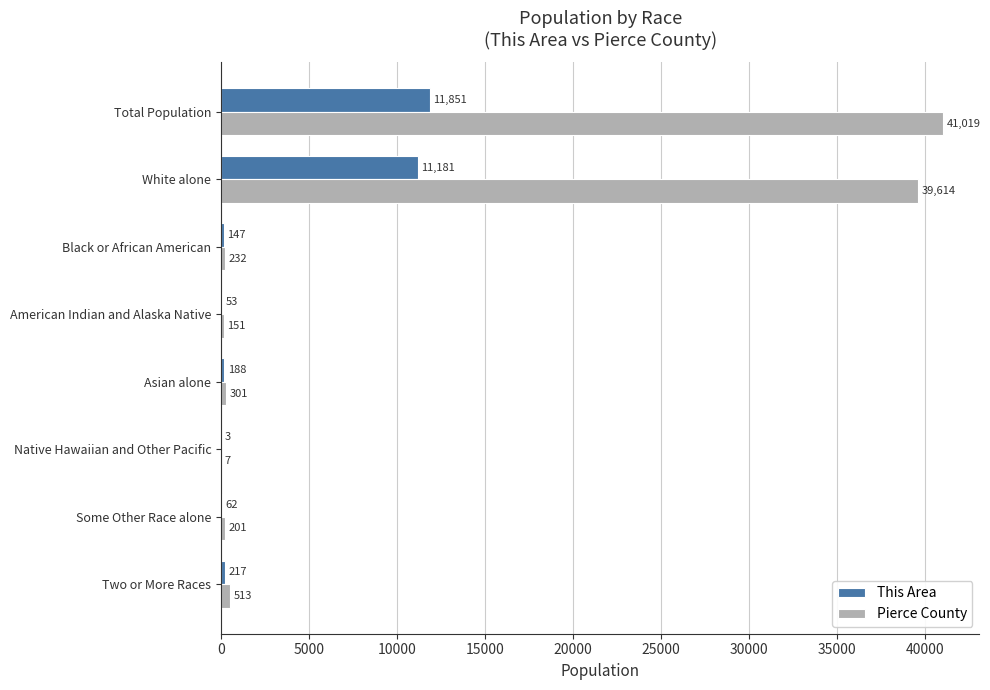

What value does the Pierce County series have at Two or More Races, to the nearest 50?

500